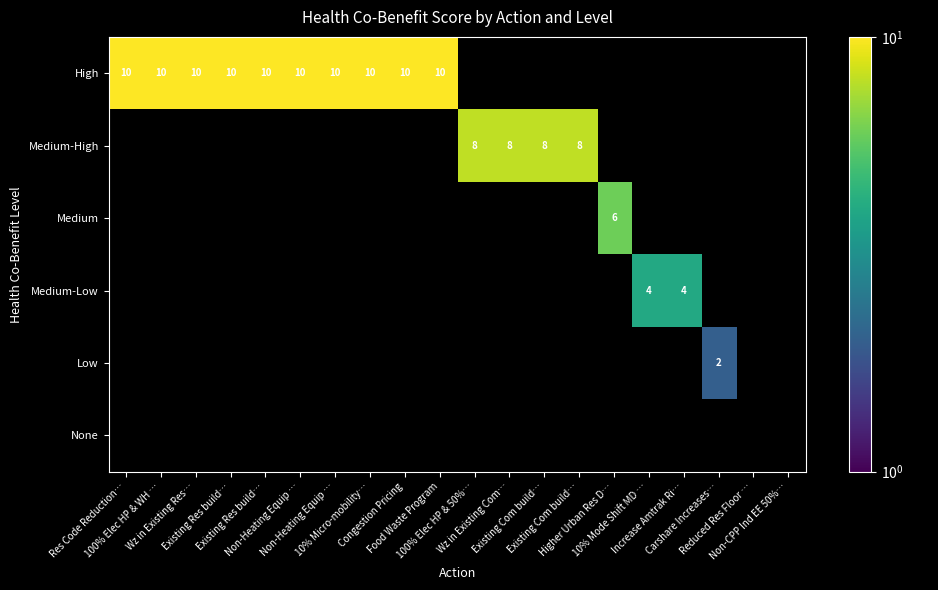

Which category has the lowest value across all series?

Carshare Increases…